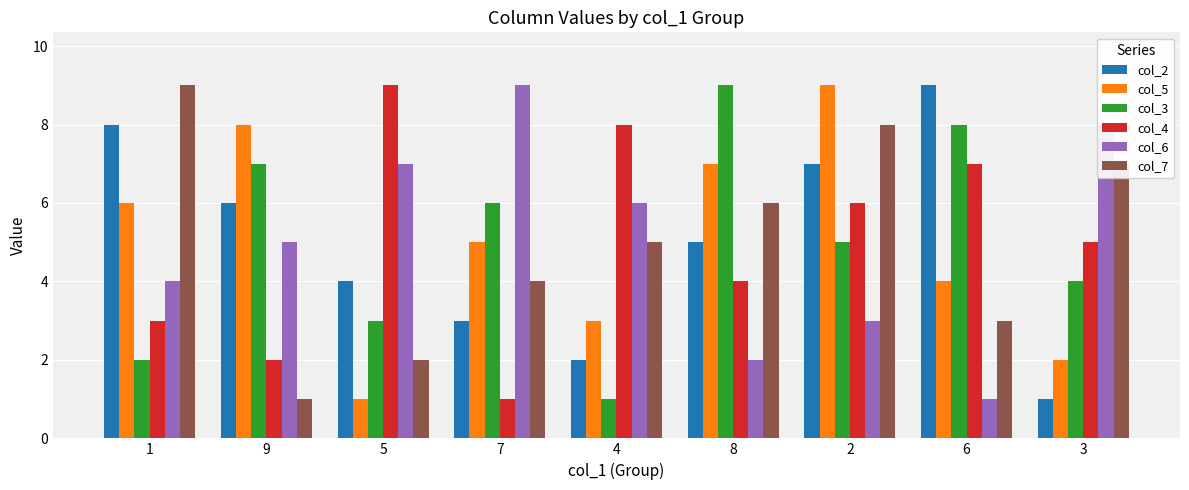

What is the value of the col_5 bar at the 7th from the left?

9